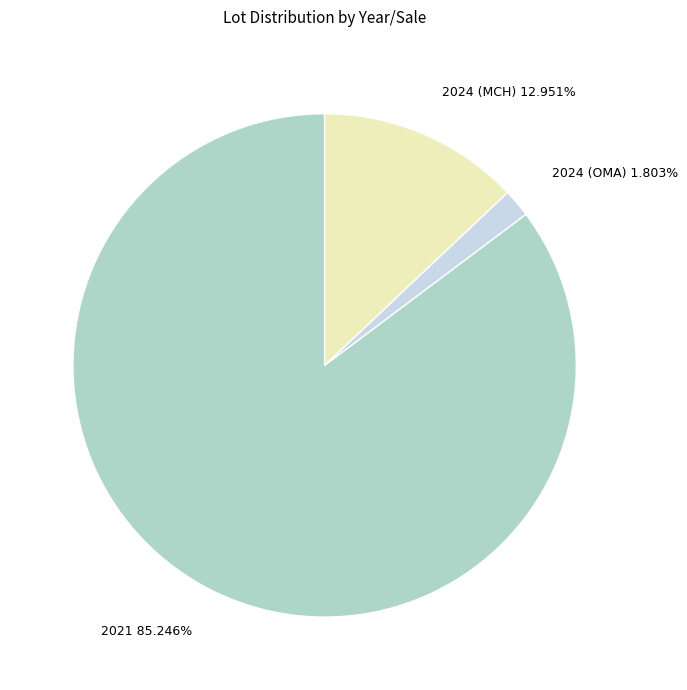

The 2024 (MCH) slice represents 1% of the pie. True or false?

False